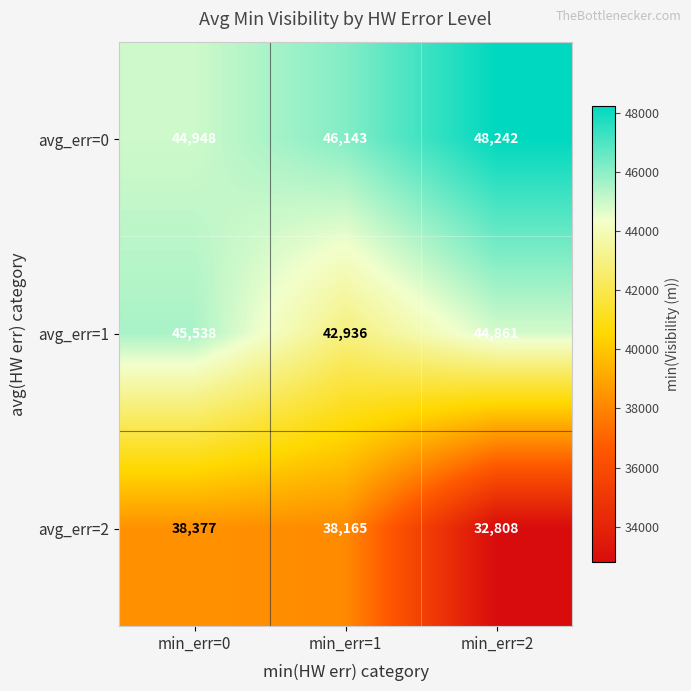

At how many categories does at least one series exceed 39305?

3